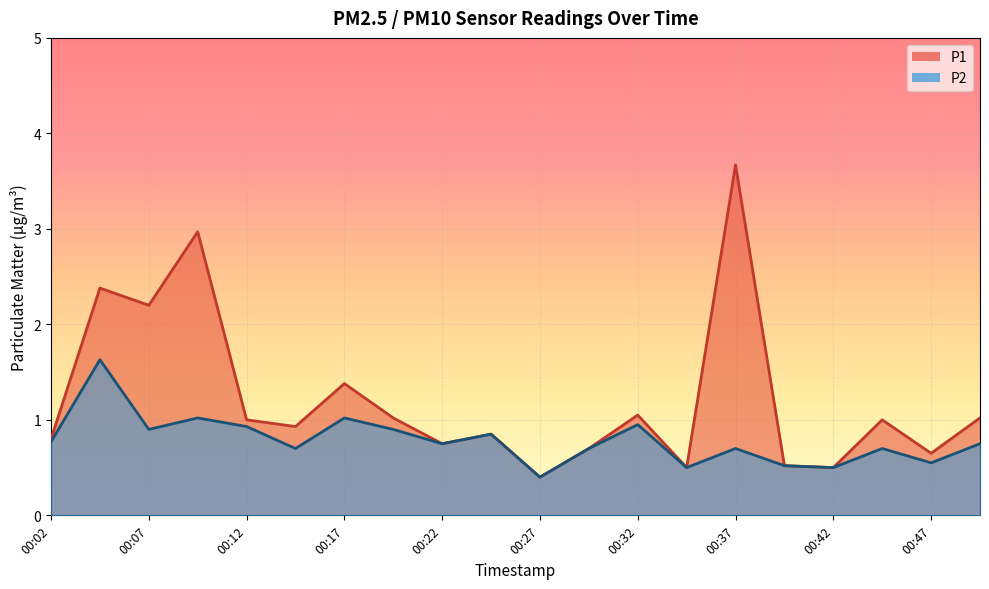

Which series has the widest spread of values?

P1